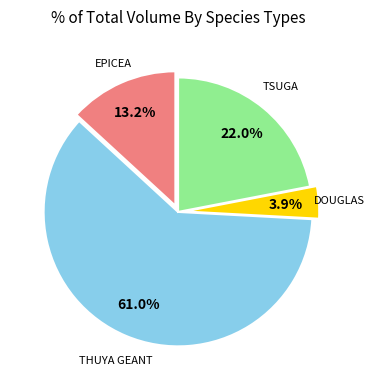

Does any single category account for the majority?

Yes